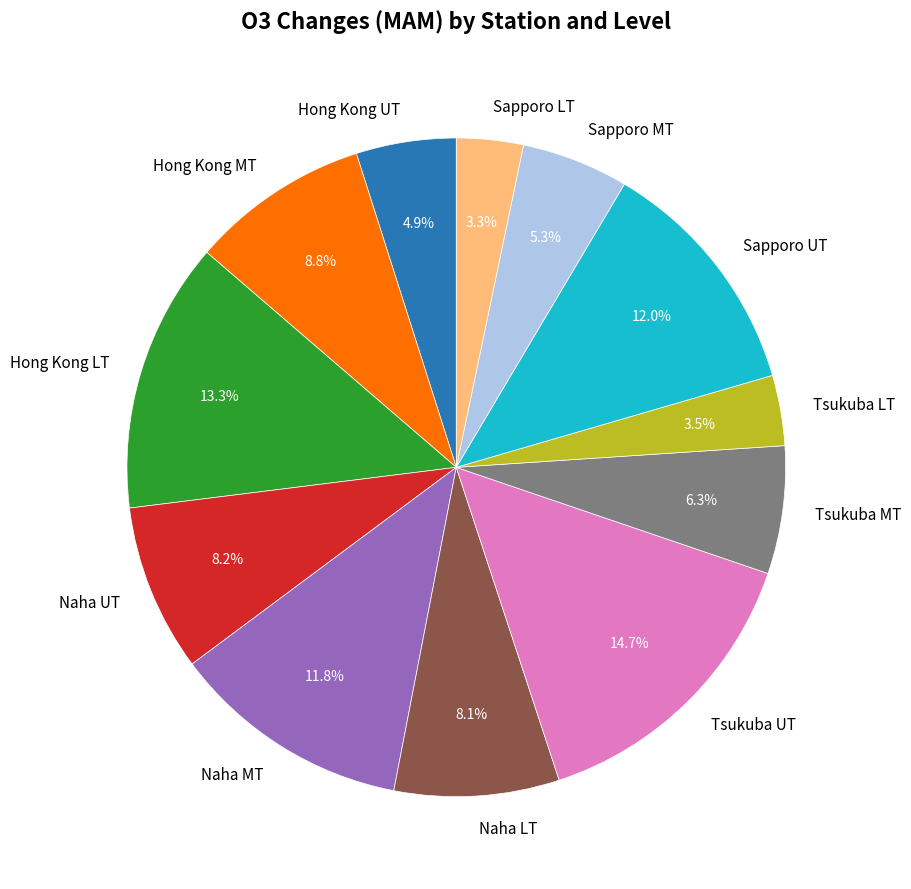

Count the number of slices in the pie.

12